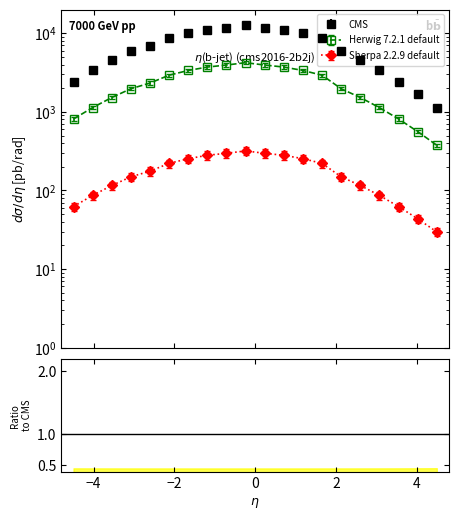

Does the chart display data point markers on the line(s)?

Yes